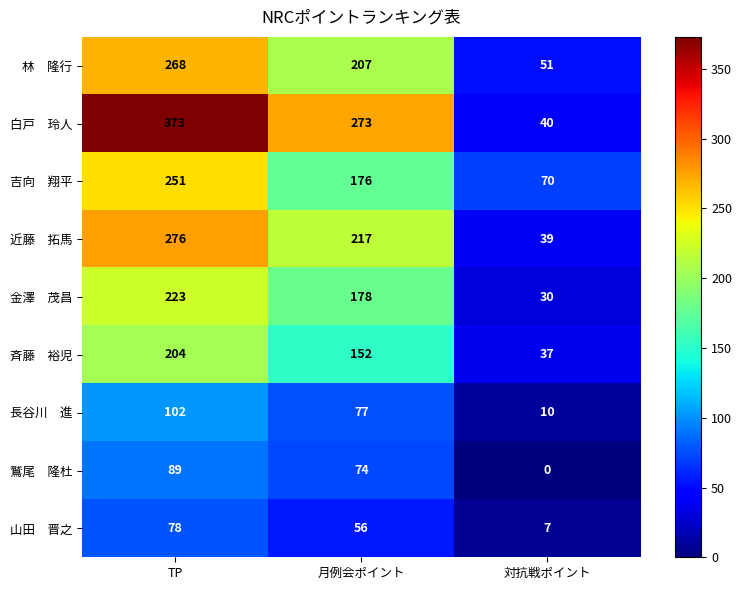

What is the greatest value displayed?

373